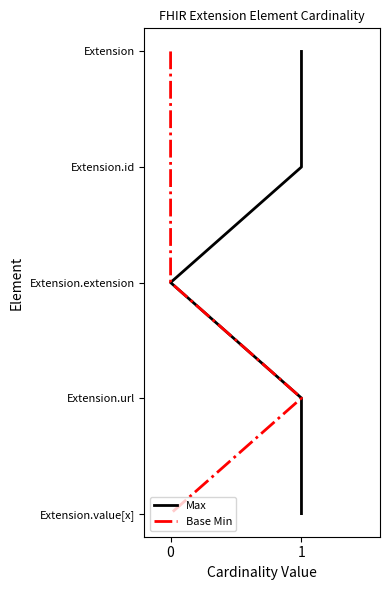

True or false: Base Min and Max intersect in this chart.

False